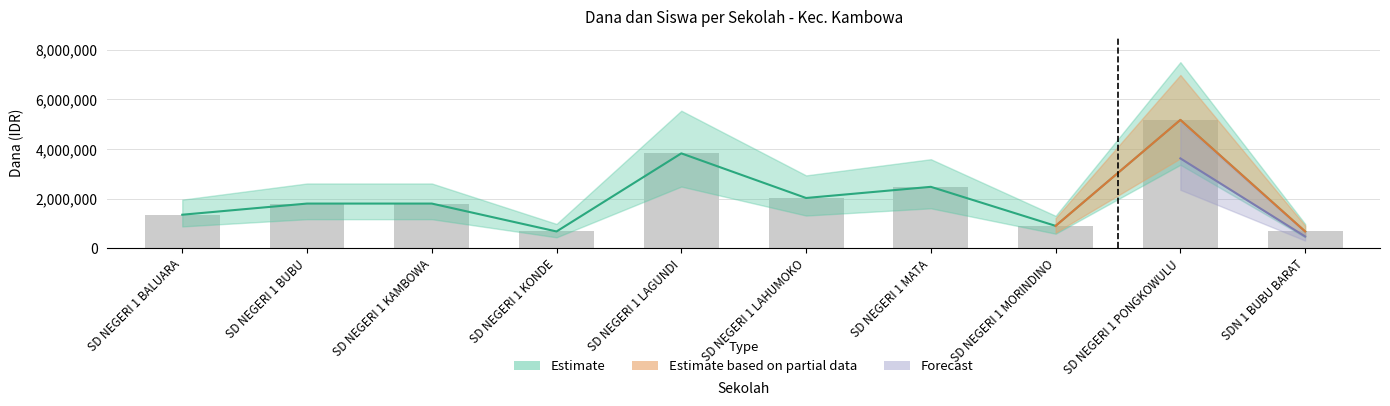

How many data points in Siswa Disalurkan are above 1800000?

4